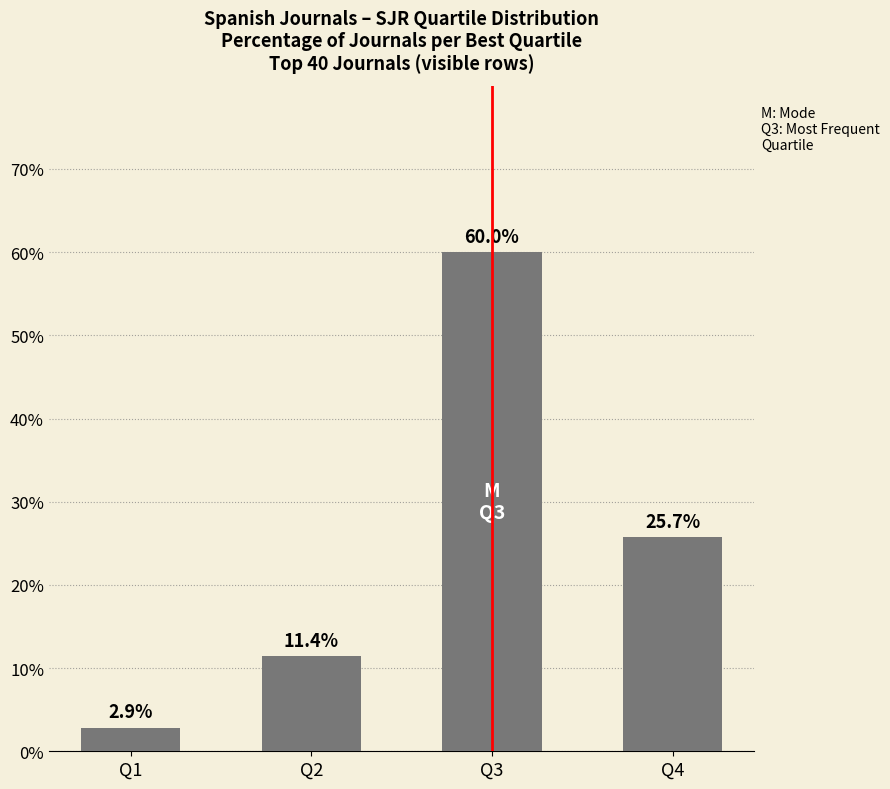

What is the change in value from Q2 to Q3?

+48.6